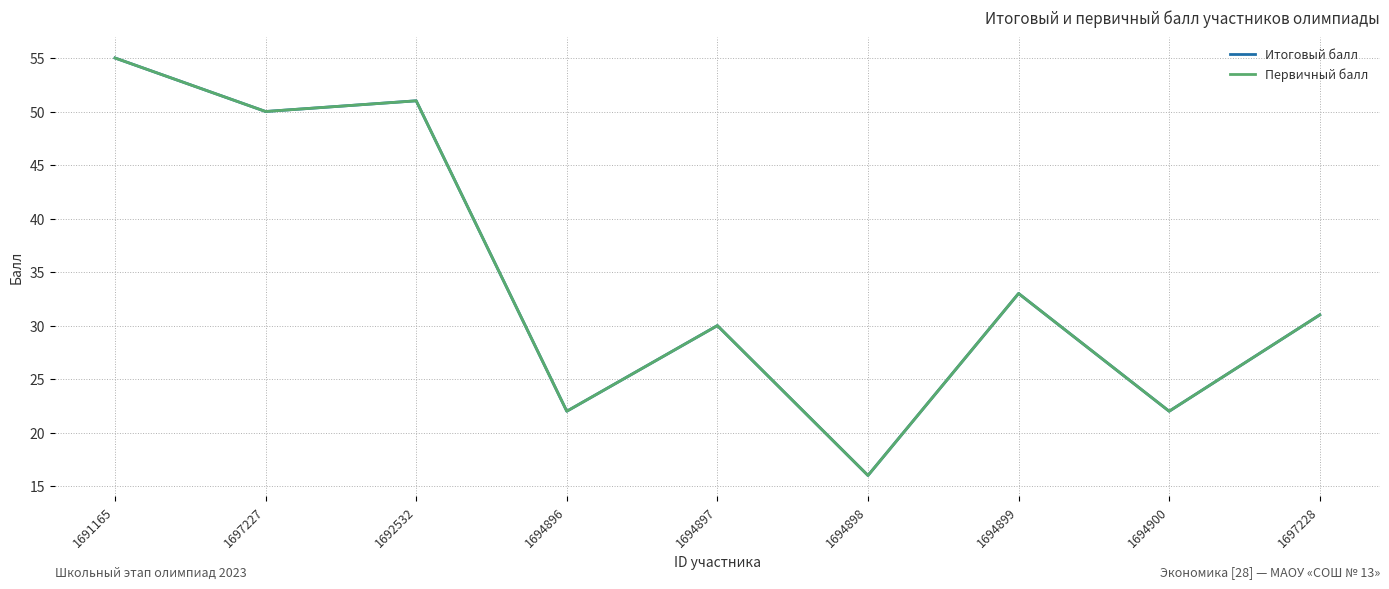

In Итоговый балл, how many points are lower than both neighbors (excluding endpoints)?

4